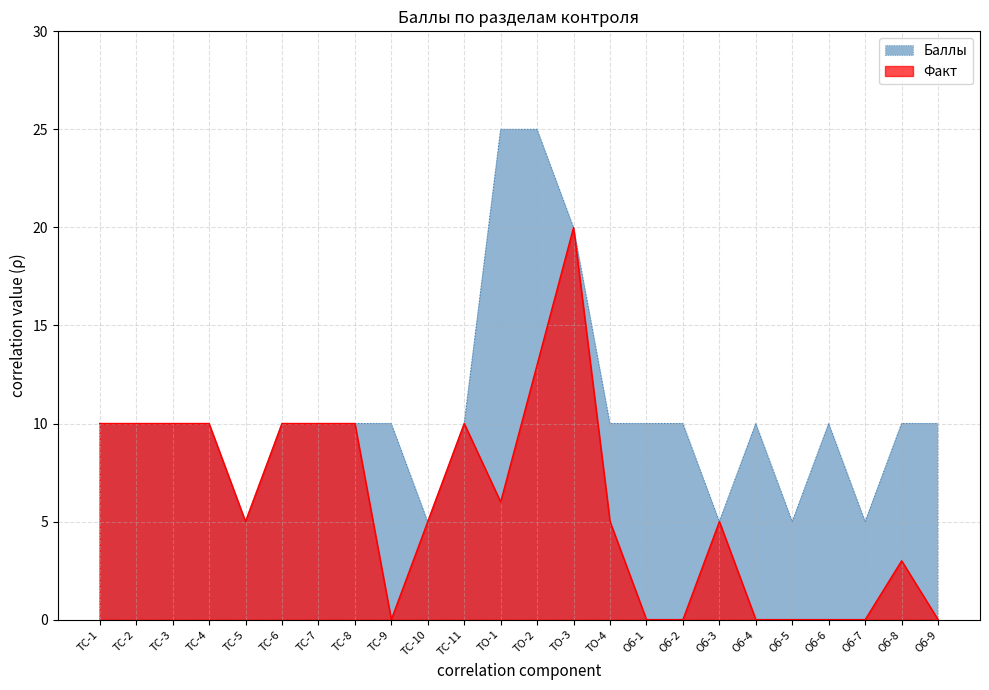

At which label does Факт reach its minimum?

ТС-9